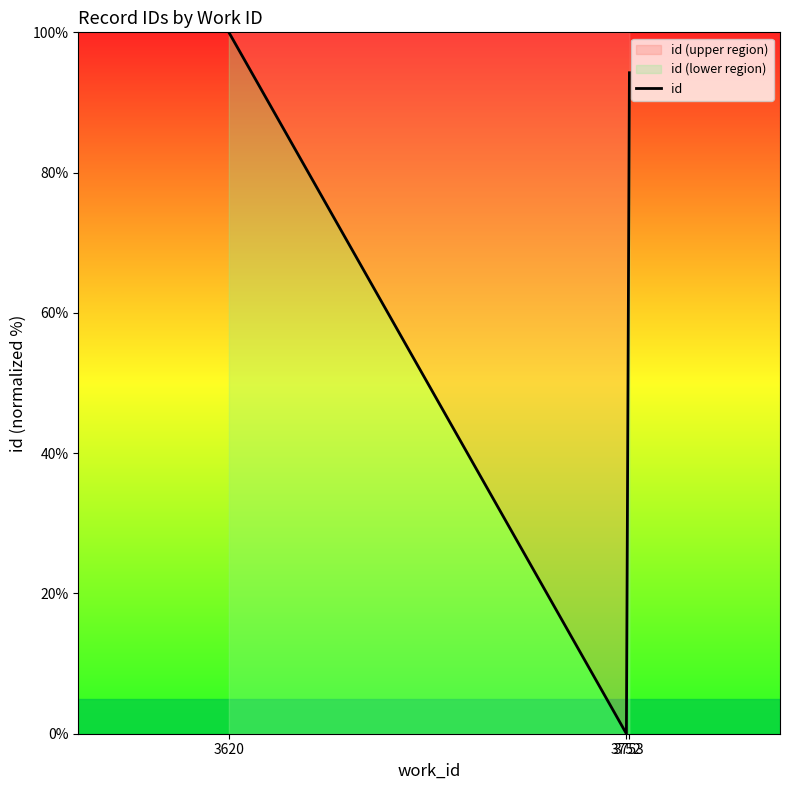

At which category does the chart reach its peak across all series?

3620